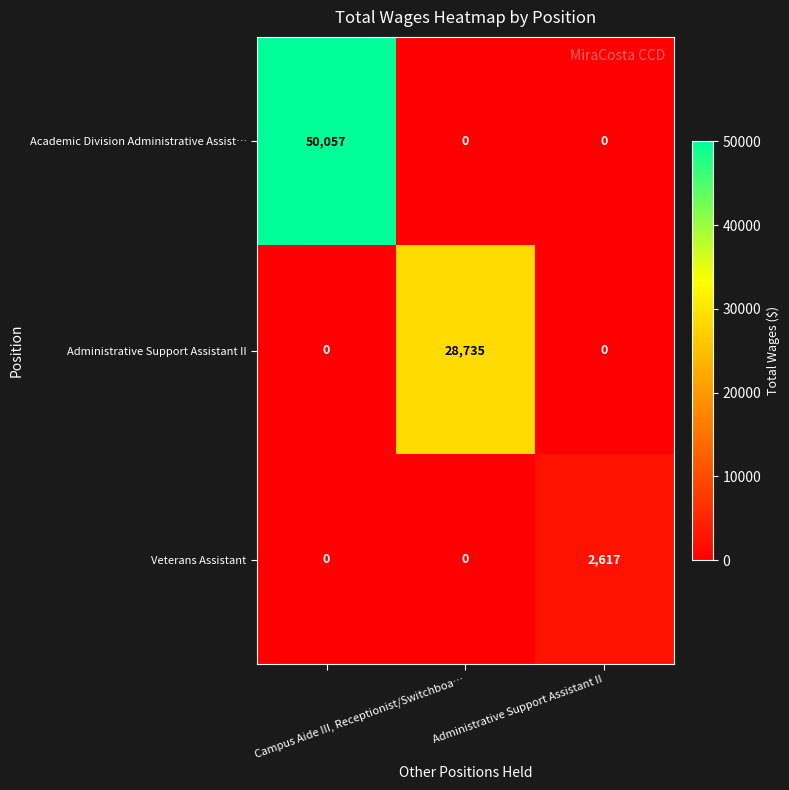

Rank the series by their maximum value, from lowest to highest.

Veterans Assistant, Administrative Support Assistant II, Academic Division Administrative Assist…